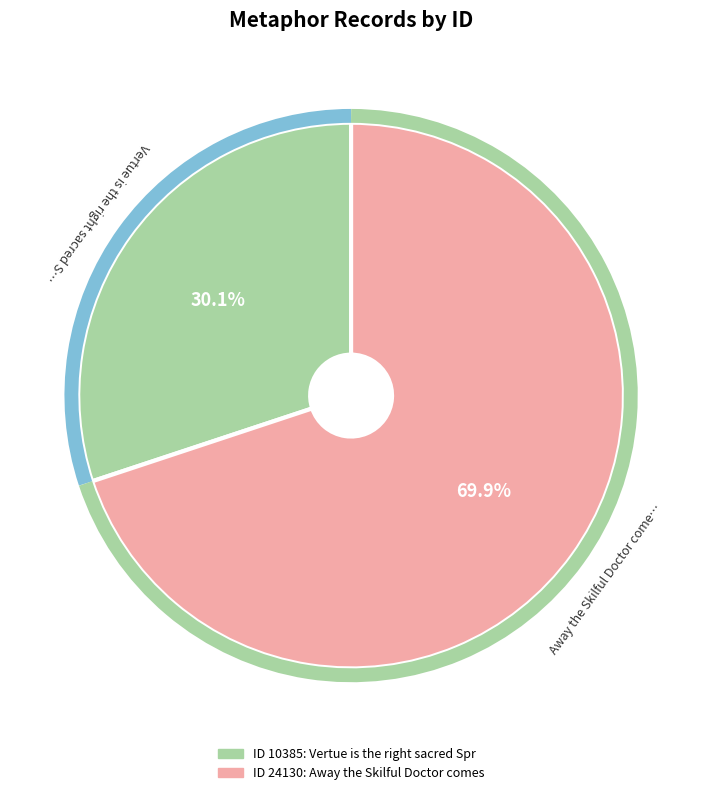

Which category has the biggest portion of the pie?

Away the Skilful Doctor comes